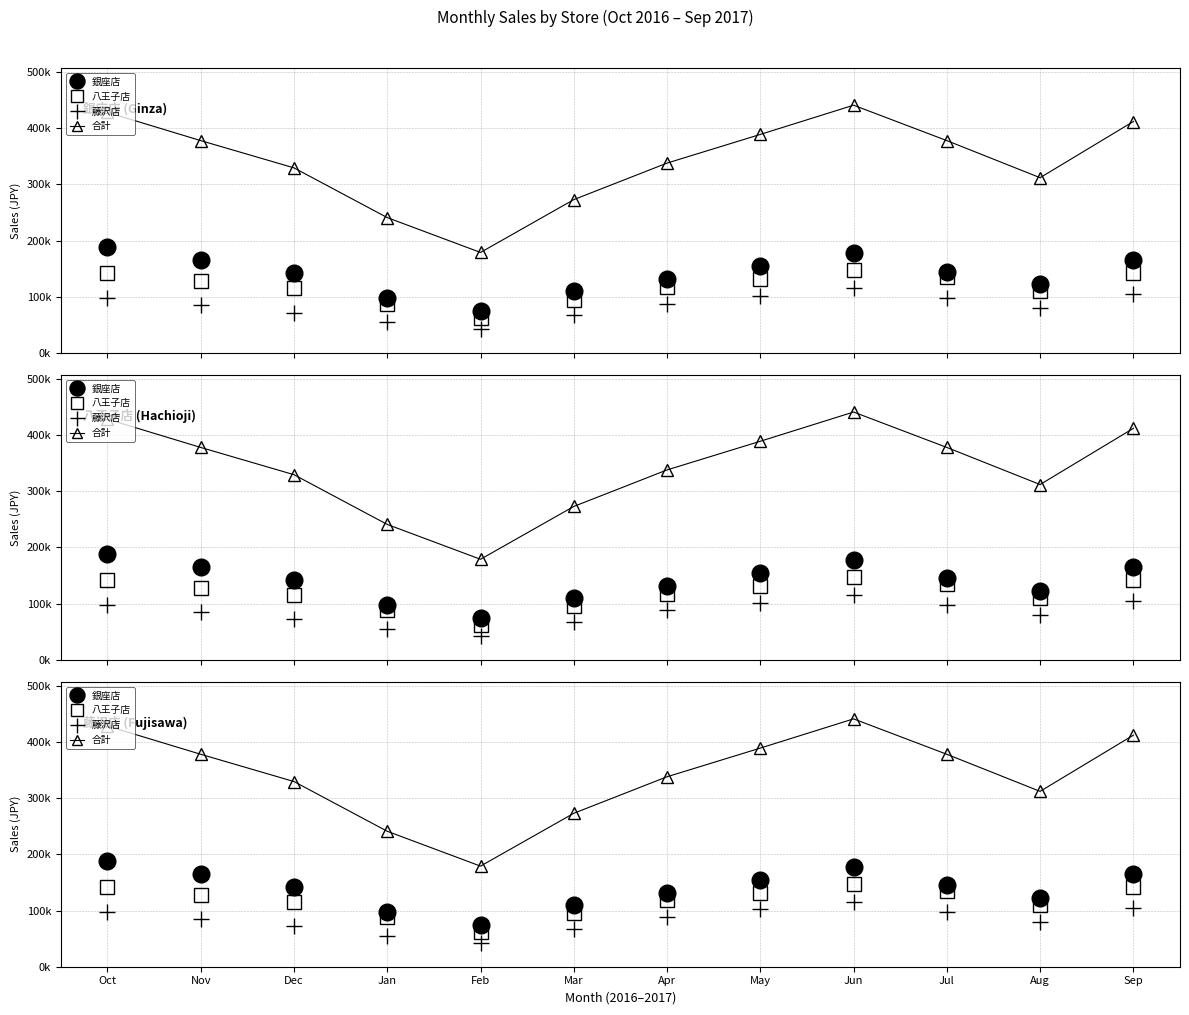

Which series changed the most between Oct and Aug?

合計